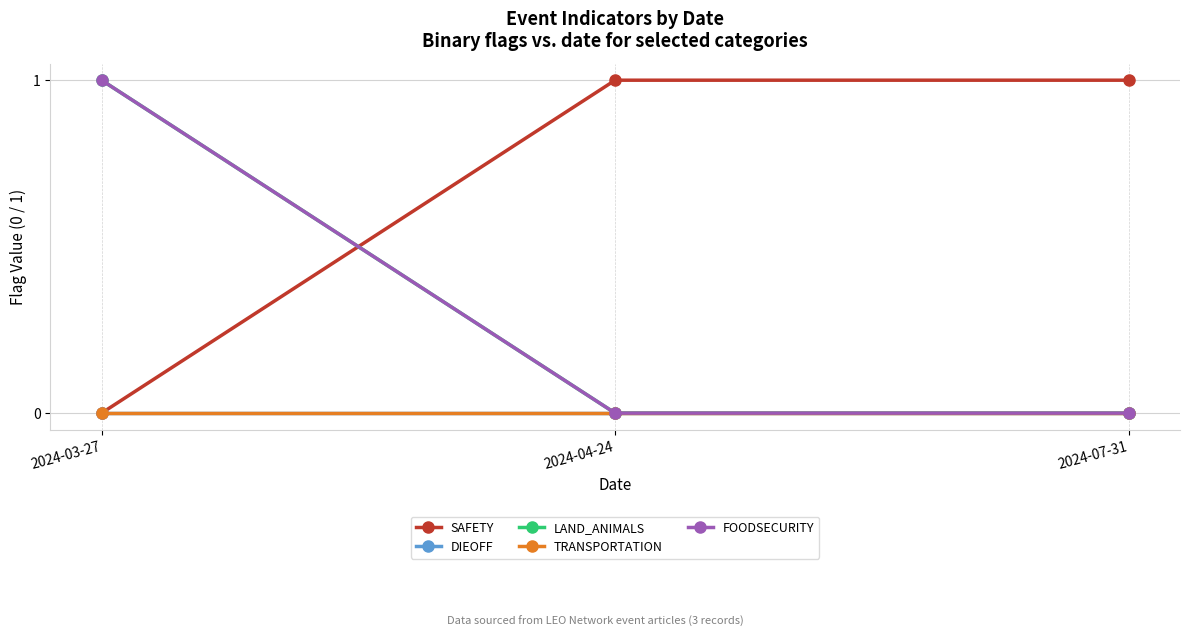

What is the total value across all series at 2024-07-31?

1